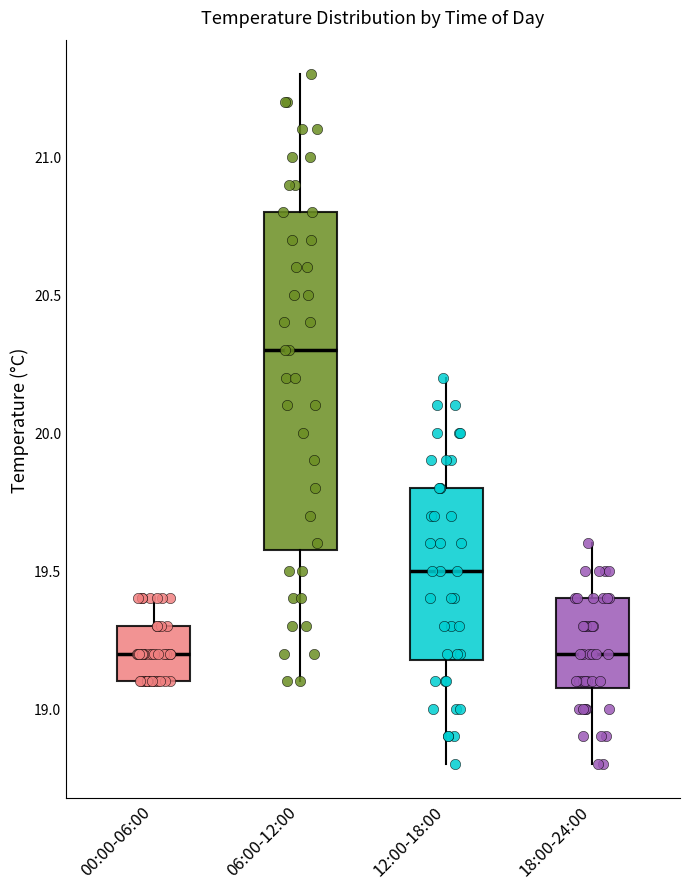

Which box has the highest median line?

06:00-12:00